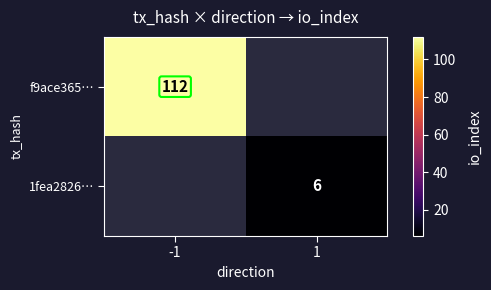

List the series in order of their overall mean, highest first.

f9ace365…, 1fea2826…